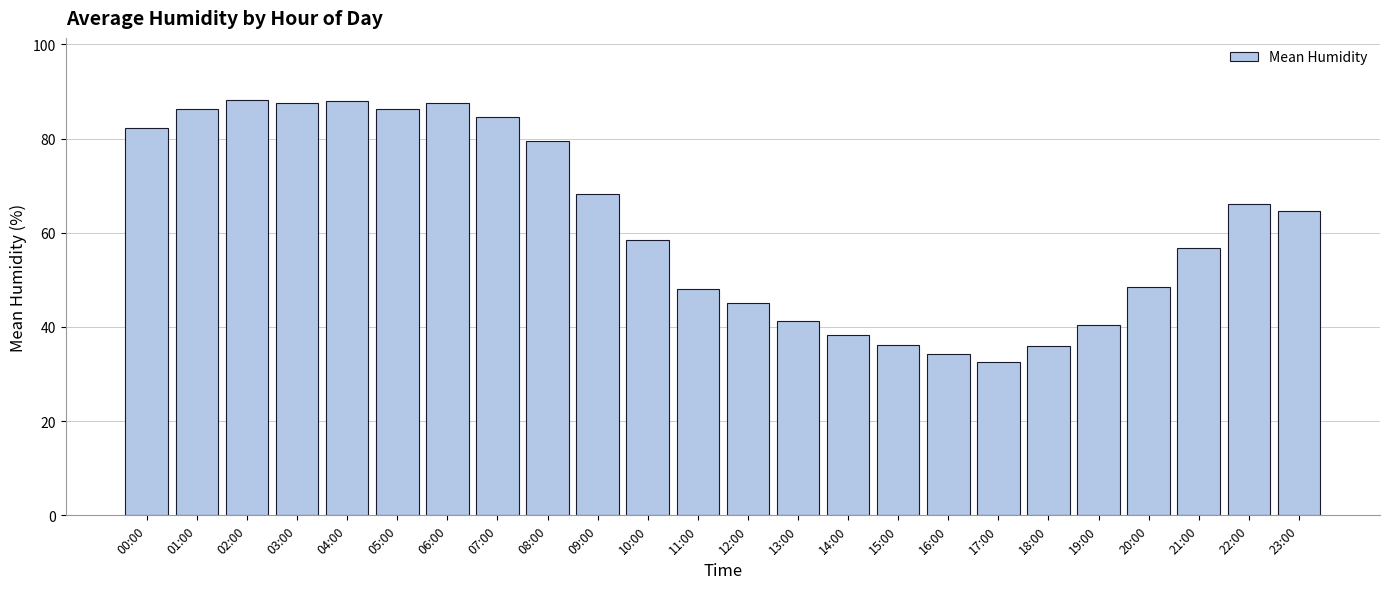

Does the chart contain stacked bars?

No